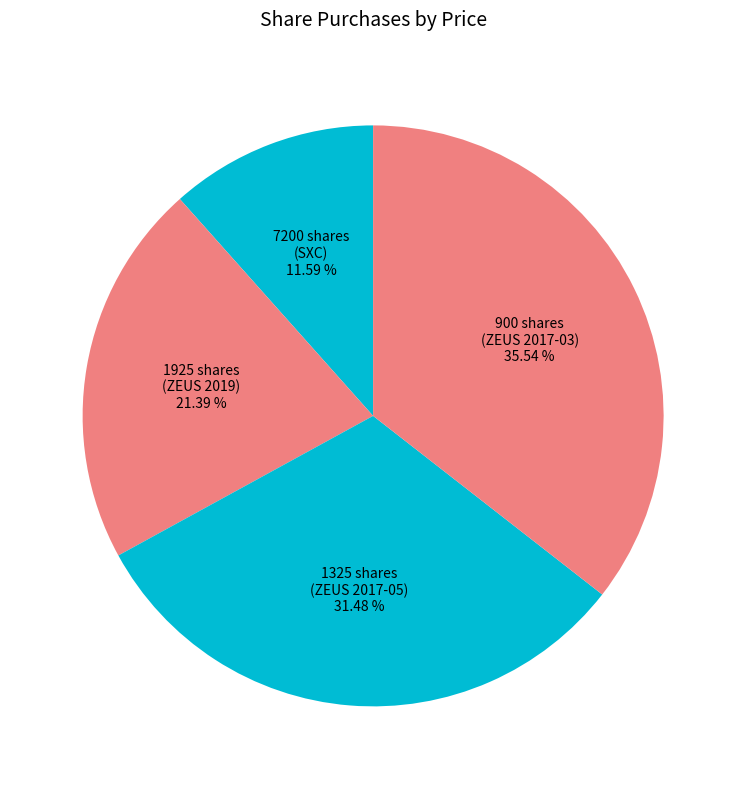

Is 900 shares (ZEUS 2017-03) the majority of the pie?

No